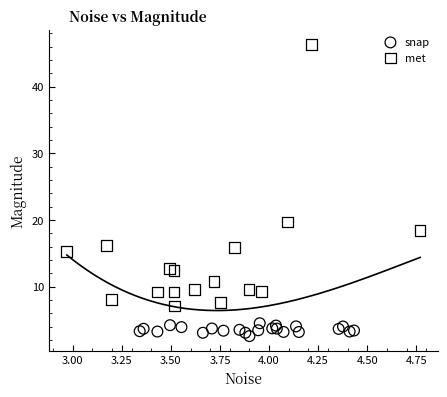

Which series contains the highest Y value?

met